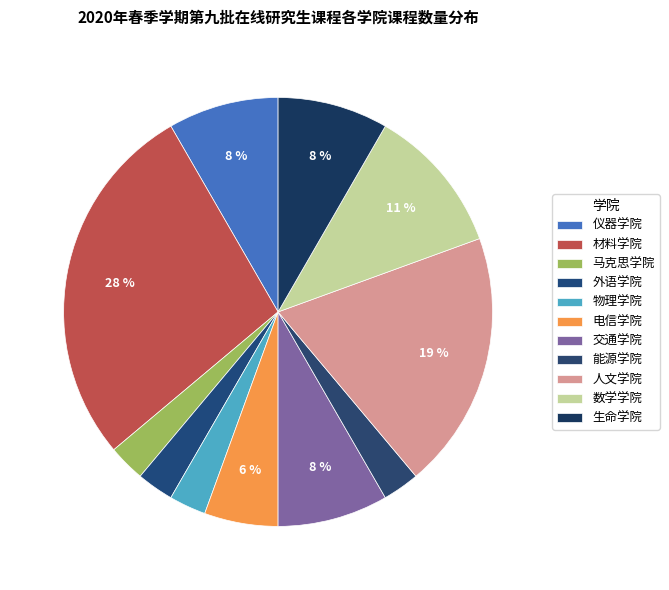

Which has a higher value, 材料学院 or 生命学院?

材料学院